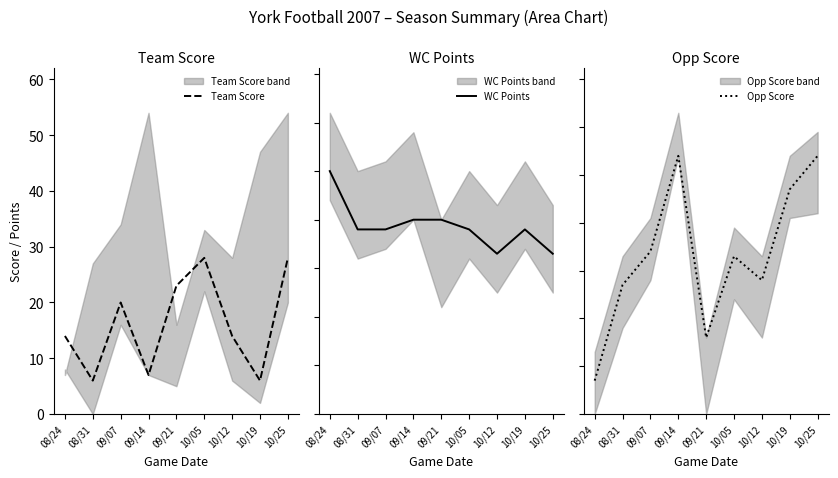

What is the value of the Opp Score point at the 9th from the left?

54